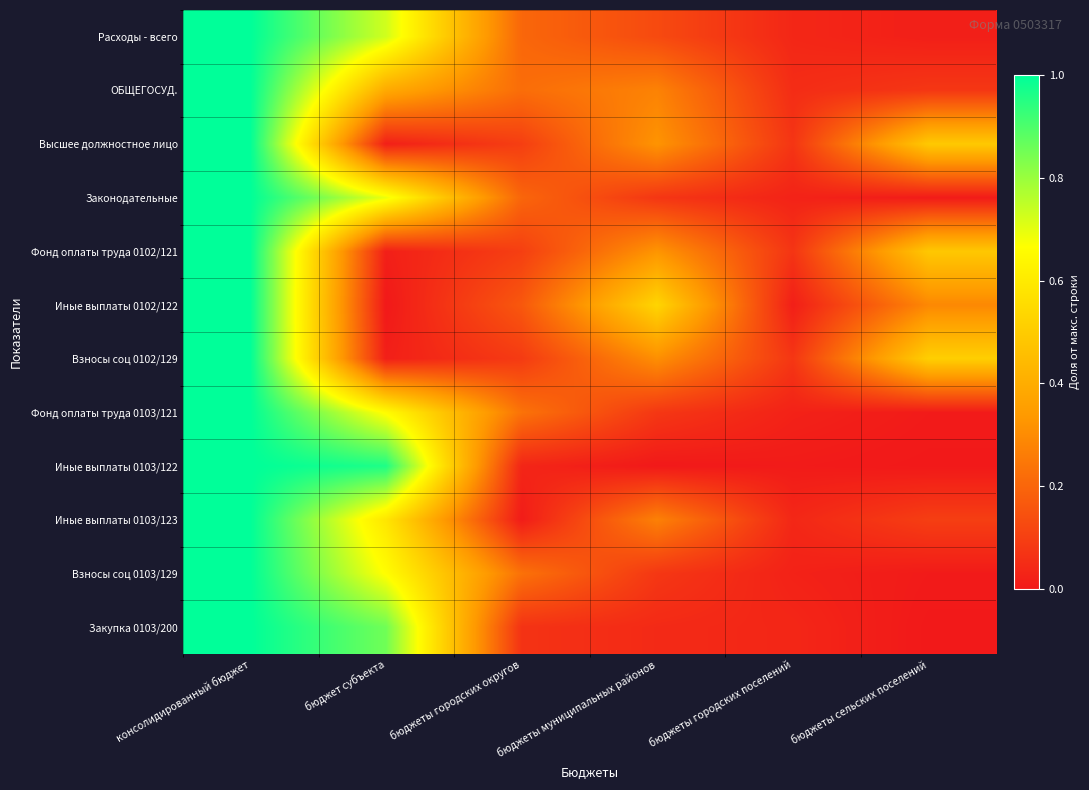

Reading right to left, what are all the values shown in this chart?

Расходы - всего: бюджеты сельских поселений=0.0	бюджеты городских поселений=0.0	бюджеты муниципальных районов=0.1	бюджеты городских округов=0.2	бюджет субъекта=0.7	консолидированный бюджет=1.0
ОБЩЕГОСУД.: бюджеты сельских поселений=0.1	бюджеты городских поселений=0.1	бюджеты муниципальных районов=0.3	бюджеты городских округов=0.2	бюджет субъекта=0.4	консолидированный бюджет=1.0
Высшее должностное лицо: бюджеты сельских поселений=0.5	бюджеты городских поселений=0.1	бюджеты муниципальных районов=0.3	бюджеты городских округов=0.1	бюджет субъекта=0.0	консолидированный бюджет=1.0
Законодательные: бюджеты сельских поселений=0.0	бюджеты городских поселений=0.0	бюджеты муниципальных районов=0.1	бюджеты городских округов=0.2	бюджет субъекта=0.7	консолидированный бюджет=1.0
Фонд оплаты труда 0102/121: бюджеты сельских поселений=0.5	бюджеты городских поселений=0.1	бюджеты муниципальных районов=0.3	бюджеты городских округов=0.1	бюджет субъекта=0.0	консолидированный бюджет=1.0
Иные выплаты 0102/122: бюджеты сельских поселений=0.3	бюджеты городских поселений=0.0	бюджеты муниципальных районов=0.5	бюджеты городских округов=0.2	бюджет субъекта=0.0	консолидированный бюджет=1.0
Взносы соц 0102/129: бюджеты сельских поселений=0.5	бюджеты городских поселений=0.1	бюджеты муниципальных районов=0.3	бюджеты городских округов=0.1	бюджет субъекта=0.0	консолидированный бюджет=1.0
Фонд оплаты труда 0103/121: бюджеты сельских поселений=0.0	бюджеты городских поселений=0.0	бюджеты муниципальных районов=0.1	бюджеты городских округов=0.2	бюджет субъекта=0.7	консолидированный бюджет=1.0
Иные выплаты 0103/122: бюджеты сельских поселений=0.0	бюджеты городских поселений=0.0	бюджеты муниципальных районов=0.0	бюджеты городских округов=0.0	бюджет субъекта=1.0	консолидированный бюджет=1.0
Иные выплаты 0103/123: бюджеты сельских поселений=0.1	бюджеты городских поселений=0.0	бюджеты муниципальных районов=0.3	бюджеты городских округов=0.0	бюджет субъекта=0.6	консолидированный бюджет=1.0
Взносы соц 0103/129: бюджеты сельских поселений=0.0	бюджеты городских поселений=0.0	бюджеты муниципальных районов=0.1	бюджеты городских округов=0.2	бюджет субъекта=0.7	консолидированный бюджет=1.0
Закупка 0103/200: бюджеты сельских поселений=0.0	бюджеты городских поселений=0.0	бюджеты муниципальных районов=0.0	бюджеты городских округов=0.1	бюджет субъекта=0.9	консолидированный бюджет=1.0